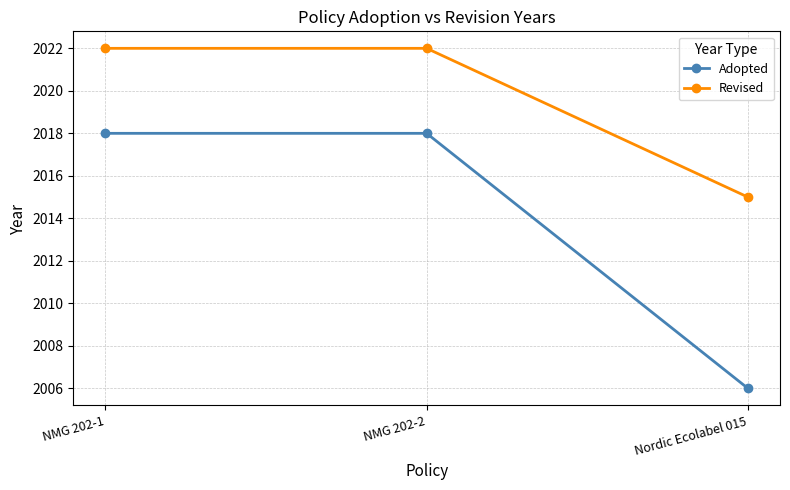

At how many categories does at least one series exceed 2008?

3